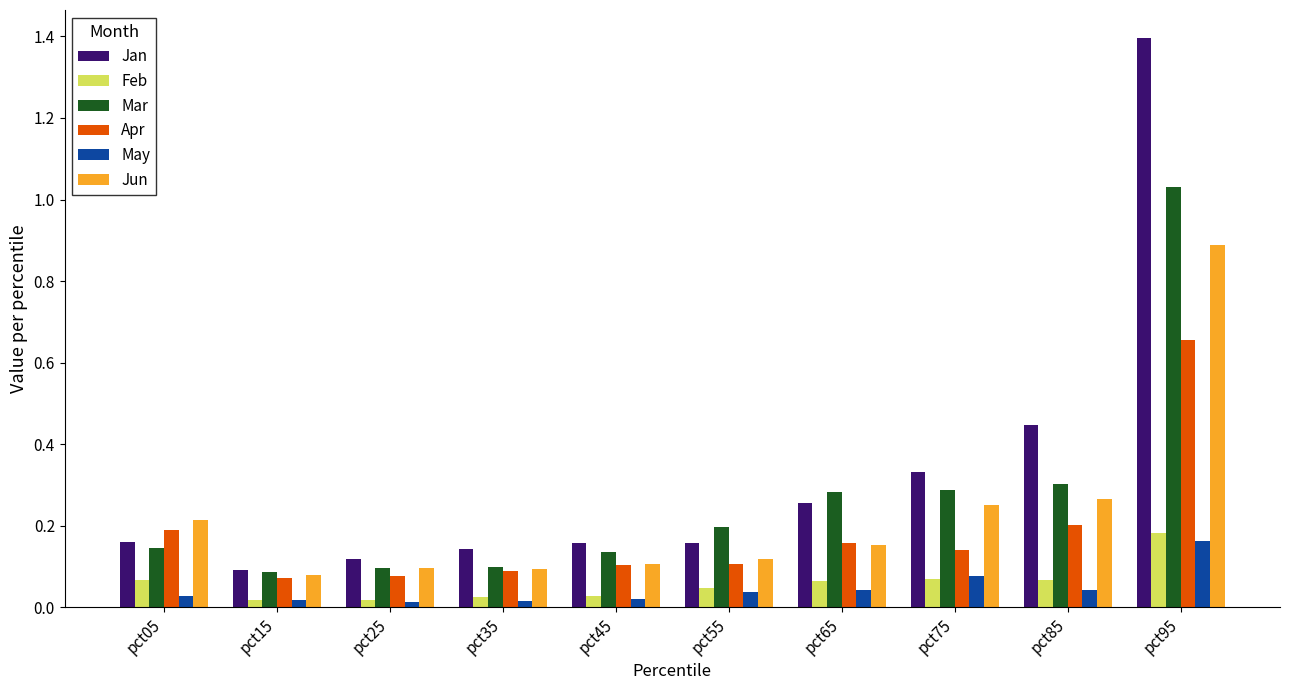

Which category has the highest value across all series?

pct95